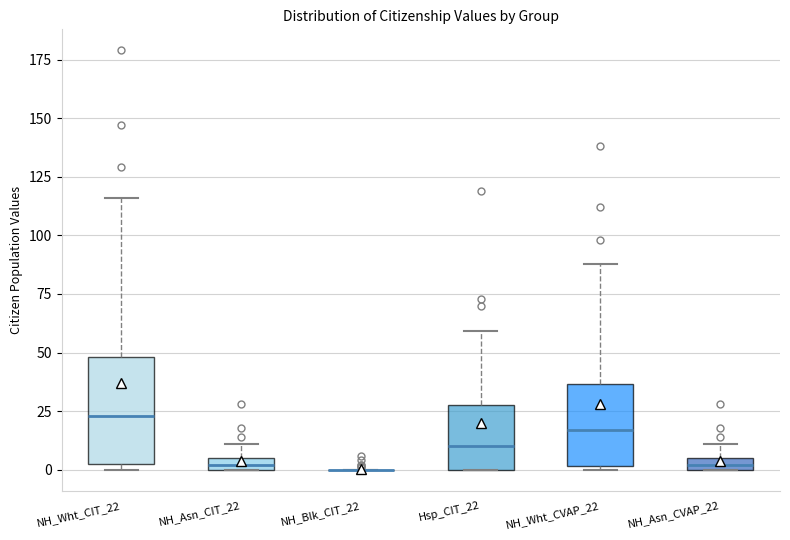

Comparing the boxes themselves (not the whiskers), which one is the tallest?

NH_Wht_CIT_22